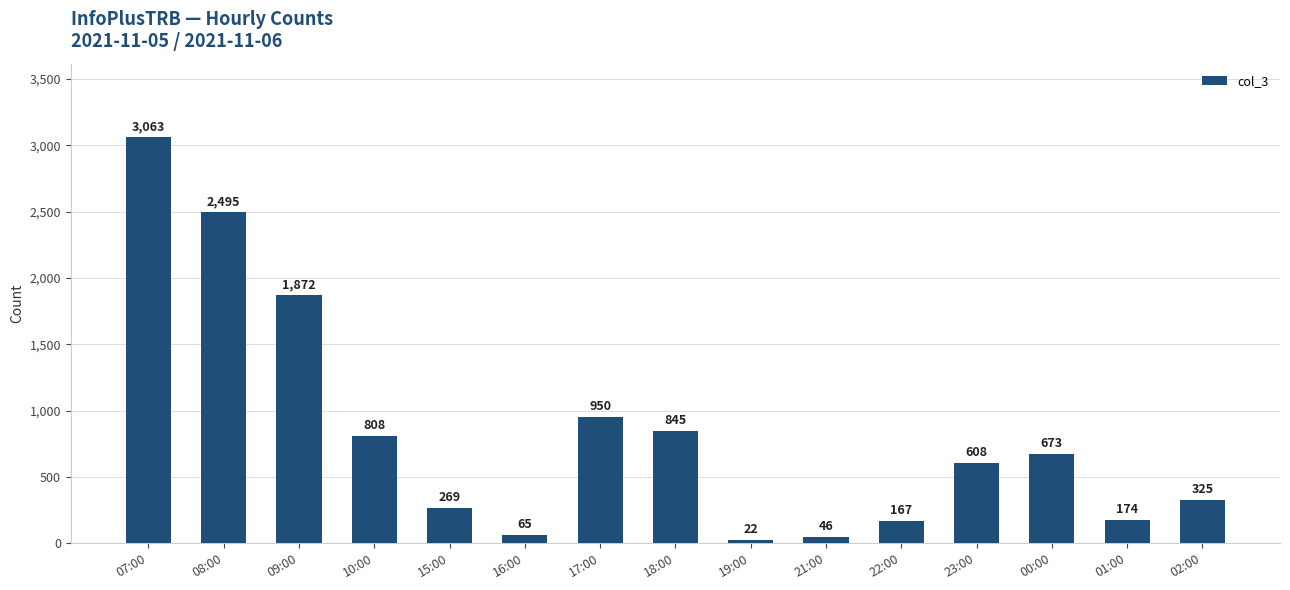

List the labels in order of value, smallest first.

19:00, 21:00, 16:00, 22:00, 01:00, 15:00, 02:00, 23:00, 00:00, 10:00, 18:00, 17:00, 09:00, 08:00, 07:00